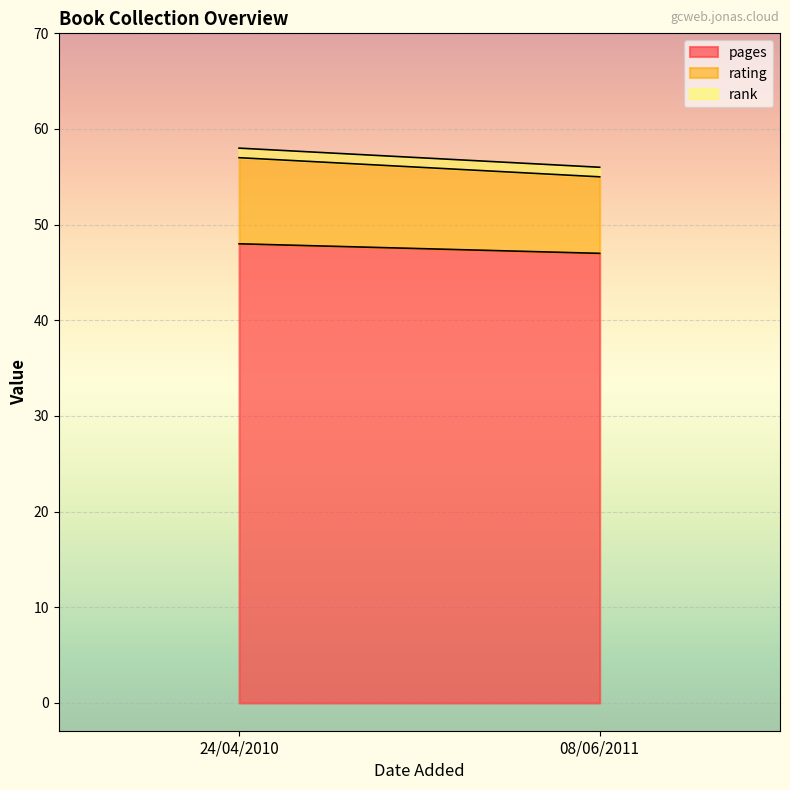

List the series in order of their peak value, lowest first.

rank, rating, pages